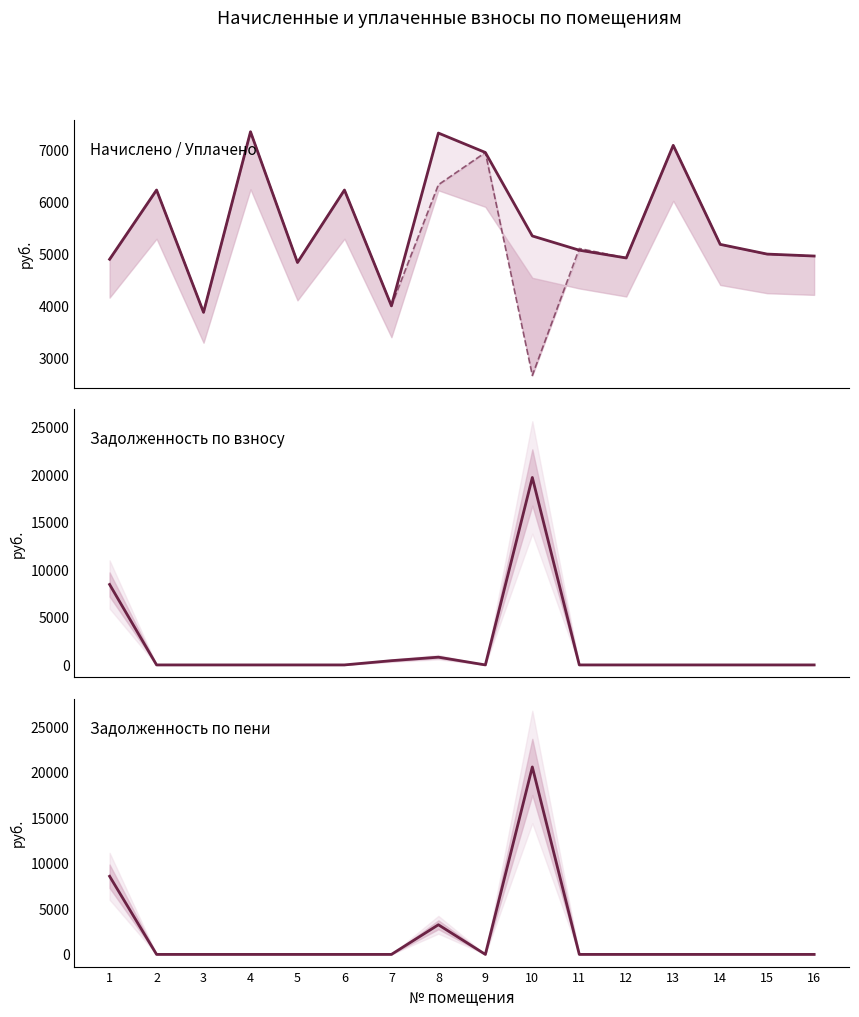

At which category does the chart reach its peak across all series?

10